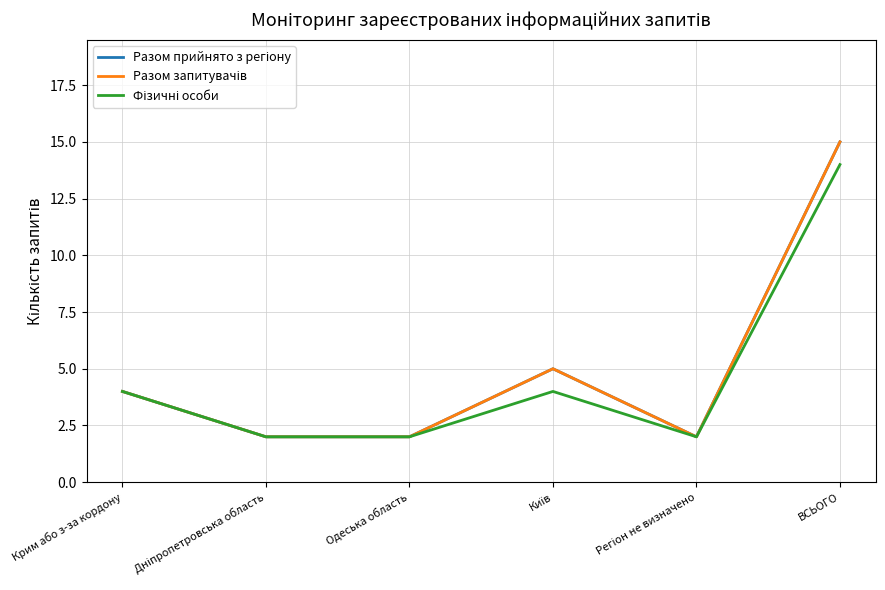

True or false: Разом запитувачів and Разом прийнято з регіону cross at least once.

False